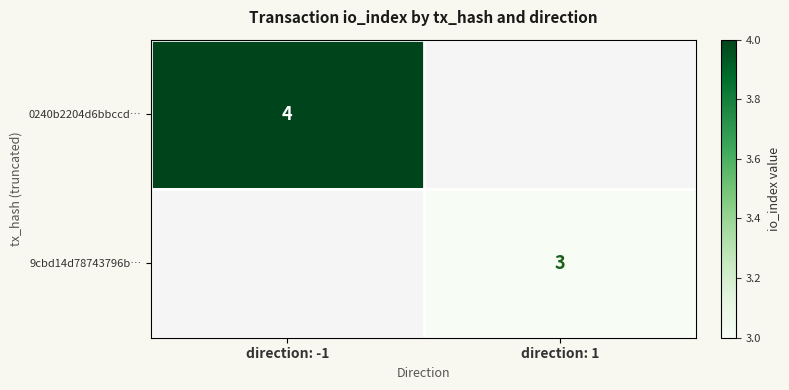

How many series are shown in this chart?

2